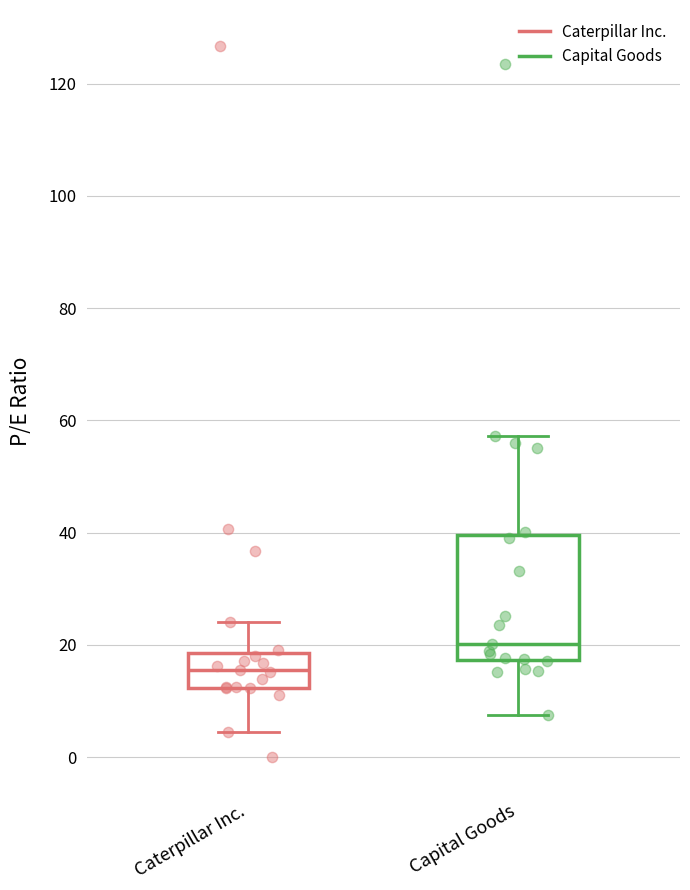

Where is the lower edge of the box for Capital Goods on the y-axis? The values are not printed on the chart, so give them approximately, as read against the axis.

18